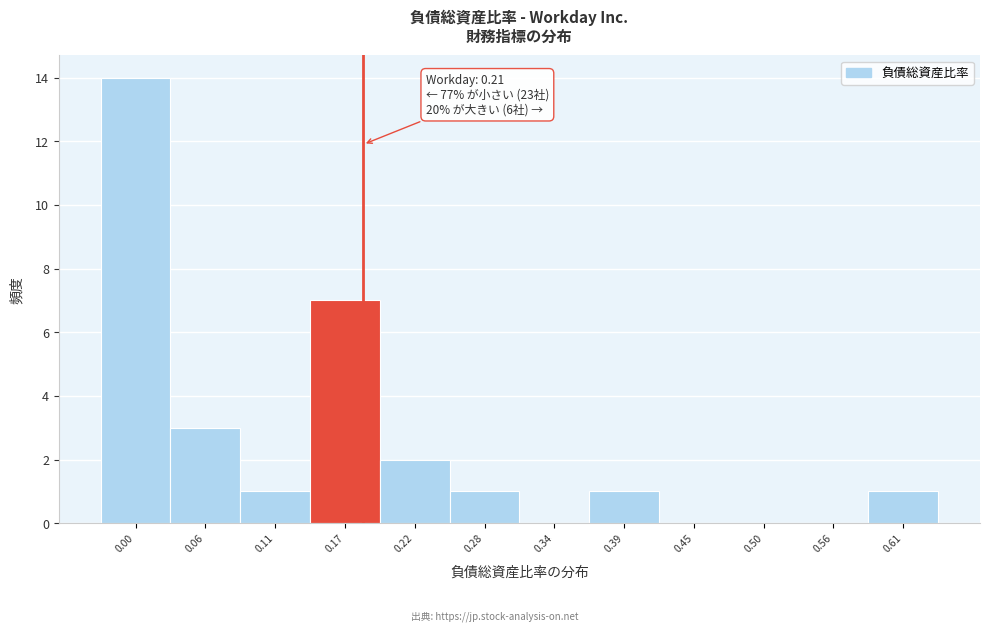

Reading left to right, what are all the values shown in this chart?

0.00=14	0.06=3	0.11=1	0.17=7	0.22=2	0.28=1	0.34=0	0.39=1	0.45=0	0.50=0	0.56=0	0.61=1